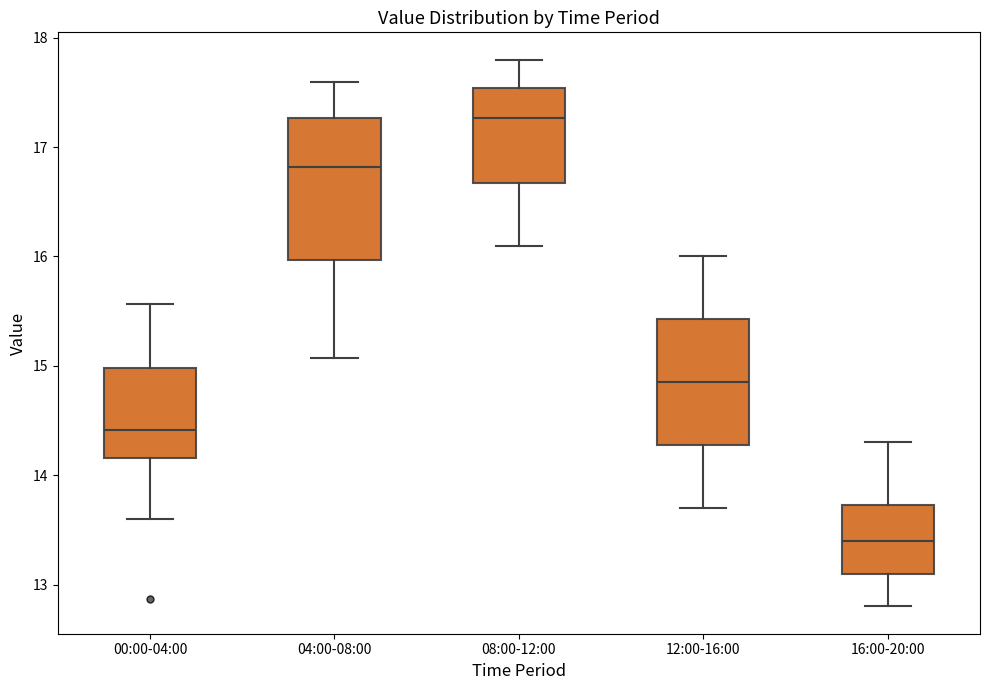

Reading left to right, read every box against the y-axis: the position of its median line, the range the box covers, and the ends of its whiskers. The values are not printed on the chart, so give them approximately, as read against the axis.

00:00-04:00: median 14.4, box 14.2 to 15.0, whiskers 13.6 to 15.6
04:00-08:00: median 16.8, box 16.0 to 17.3, whiskers 15.1 to 17.6
08:00-12:00: median 17.3, box 16.7 to 17.5, whiskers 16.1 to 17.8
12:00-16:00: median 14.9, box 14.3 to 15.4, whiskers 13.7 to 16.0
16:00-20:00: median 13.4, box 13.1 to 13.7, whiskers 12.8 to 14.3